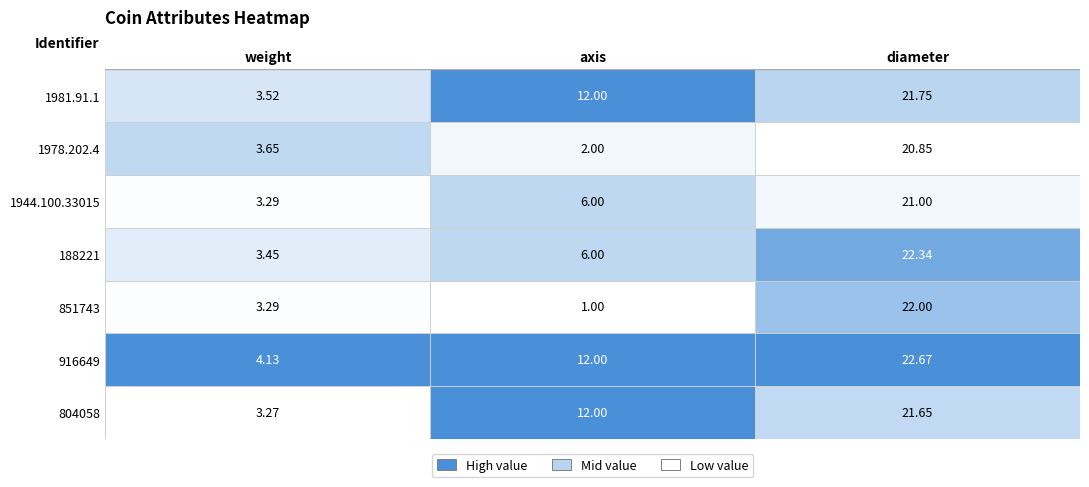

At how many categories does at least one series exceed 8?

2